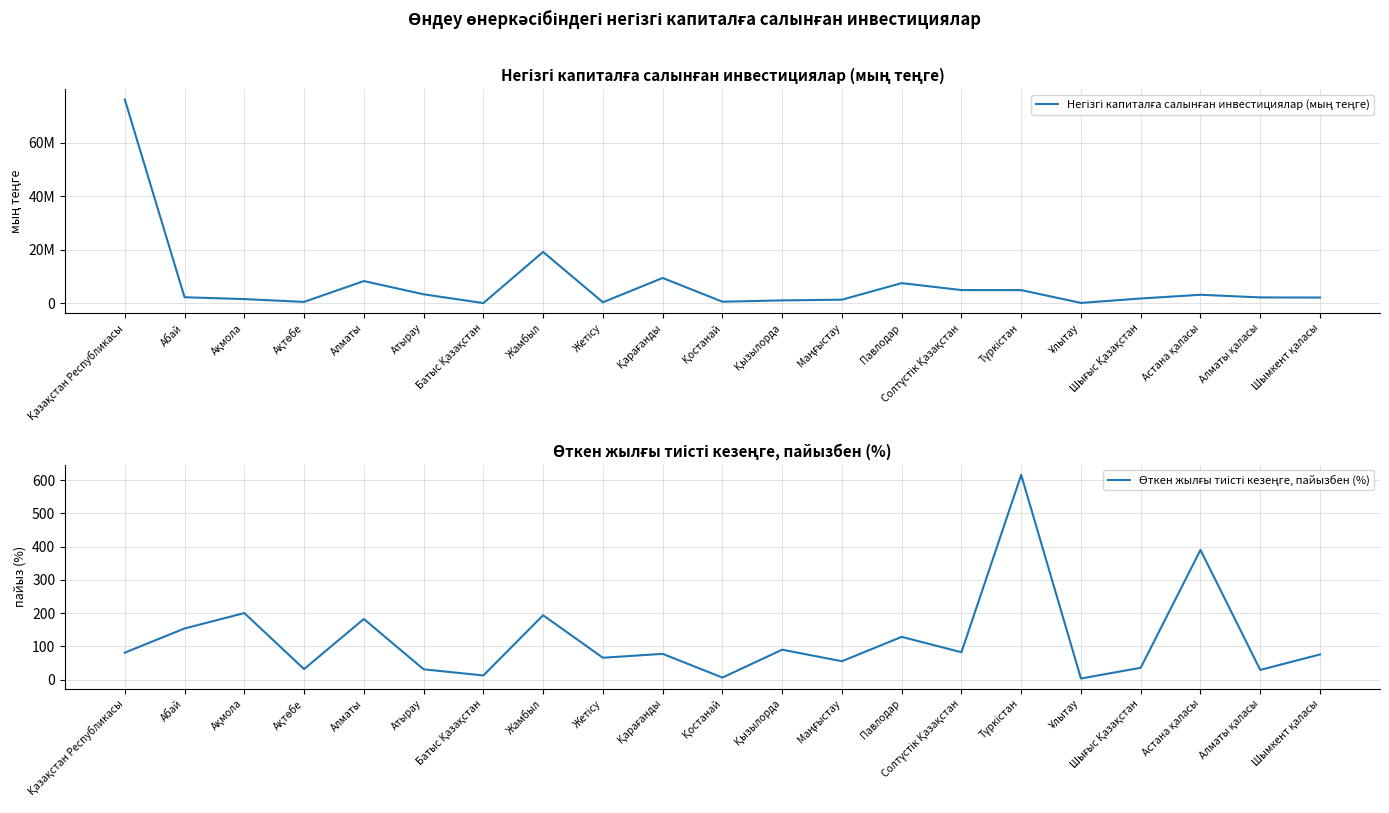

True or false: Негізгі капиталға салынған инвестициялар (мың теңге) and Өткен жылғы тиісті кезеңге, пайызбен (%) intersect in this chart.

False